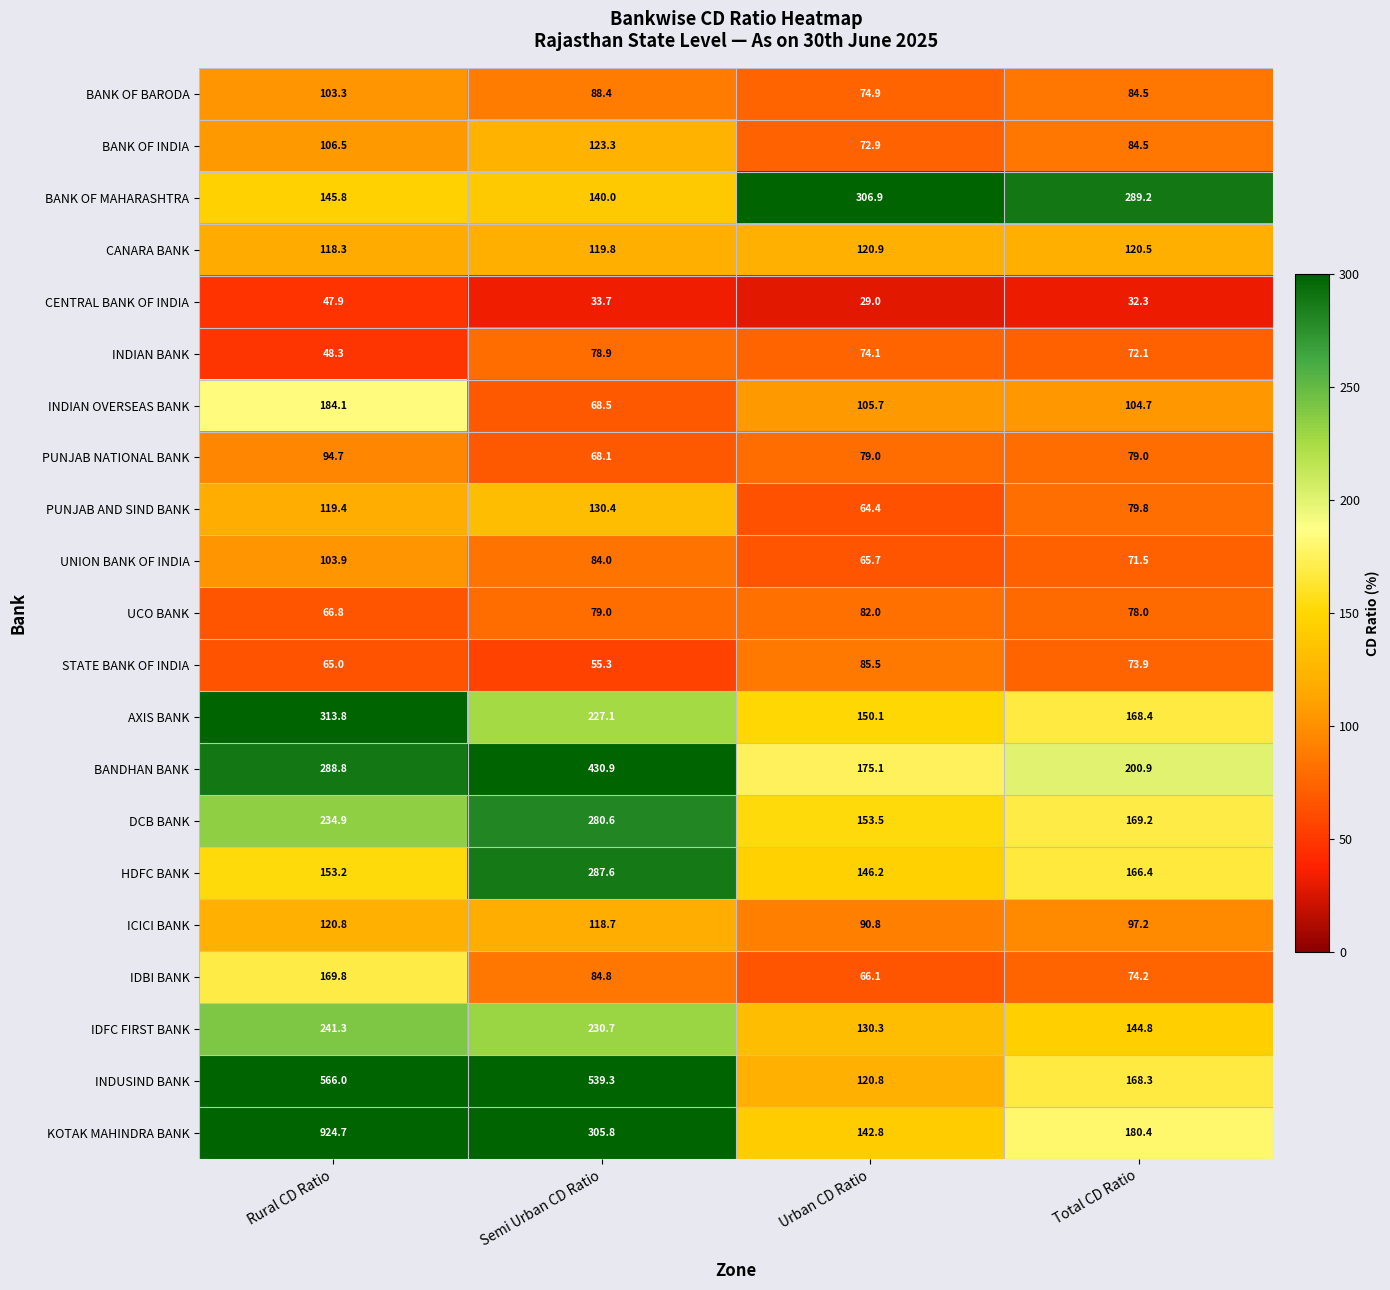

Where does the ICICI BANK series first go above 118?

Rural CD Ratio